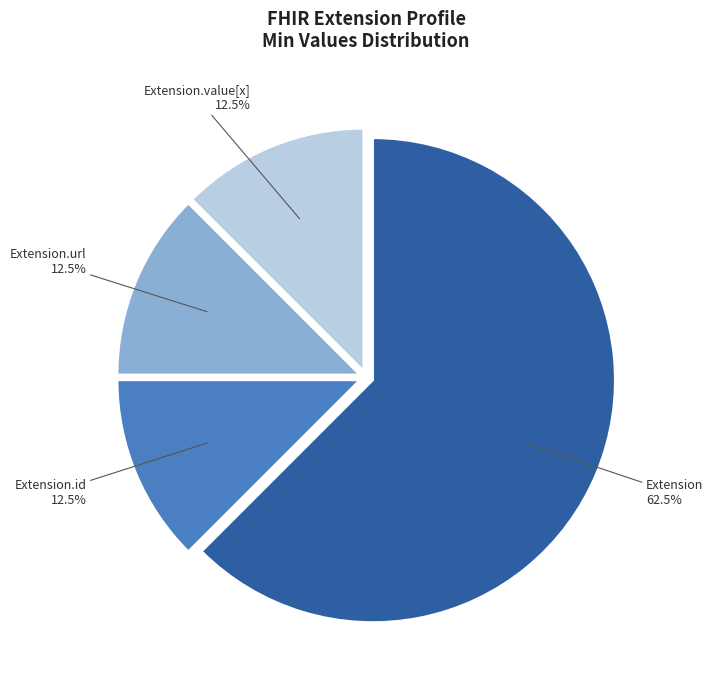

Is there a majority slice in this chart?

Yes